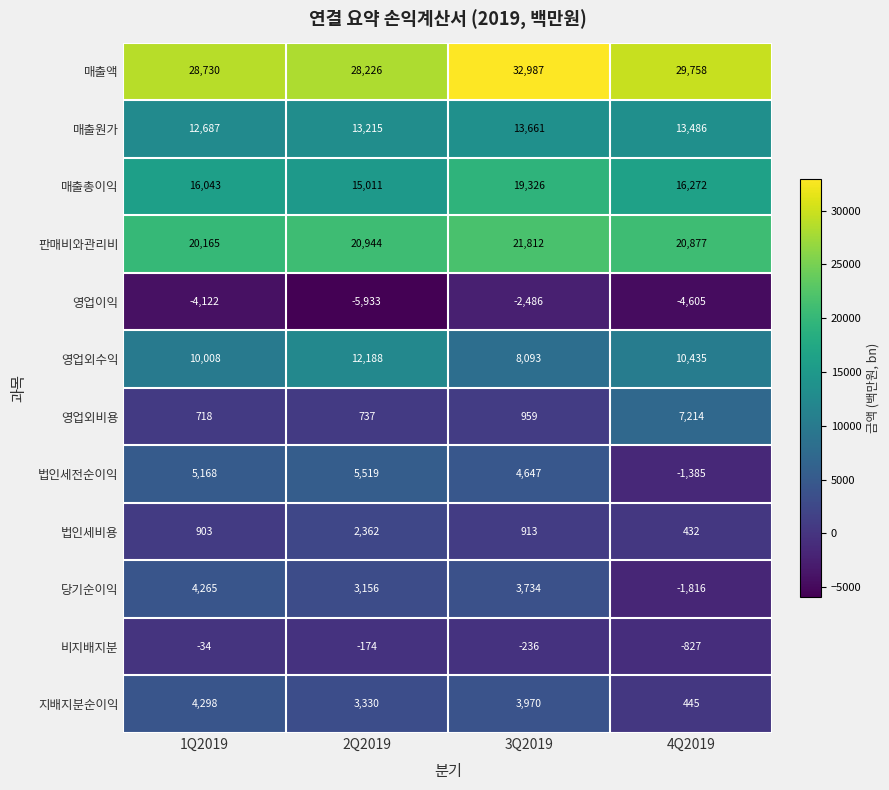

At which label does 지배지분순이익 reach its peak?

1Q2019